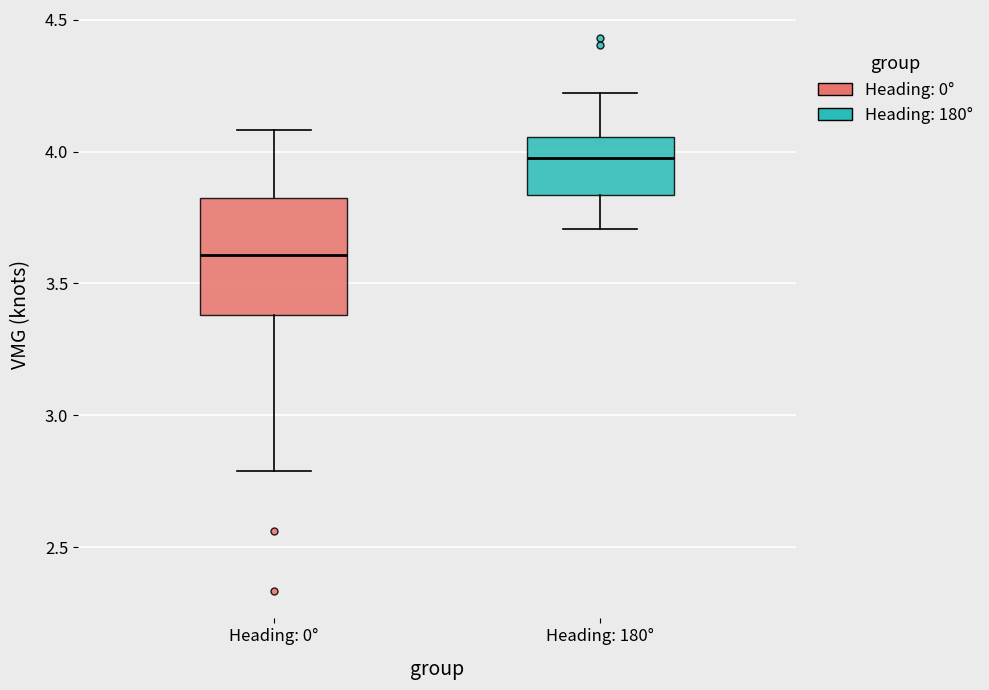

Where does the upper whisker of the box for Heading: 0° end on the y-axis? The values are not printed on the chart, so give them approximately, as read against the axis.

4.10